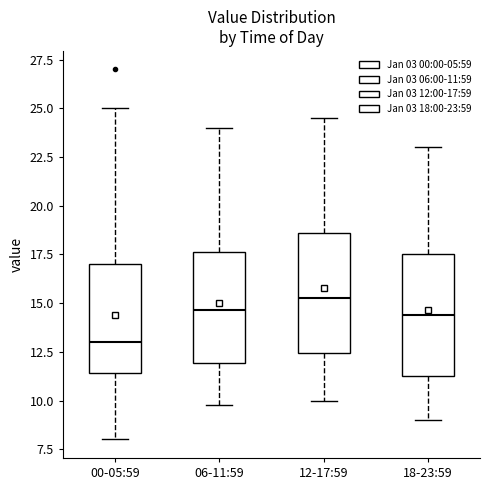

Reading left to right, read every box against the y-axis: the position of its median line, the range the box covers, and the ends of its whiskers. The values are not printed on the chart, so give them approximately, as read against the axis.

00-05:59: median 13.0, box 11.5 to 17.0, whiskers 8.0 to 25.0
06-11:59: median 14.5, box 12.0 to 17.5, whiskers 10.0 to 24.0
12-17:59: median 15.5, box 12.5 to 18.5, whiskers 10.0 to 24.5
18-23:59: median 14.5, box 11.5 to 17.5, whiskers 9.0 to 23.0